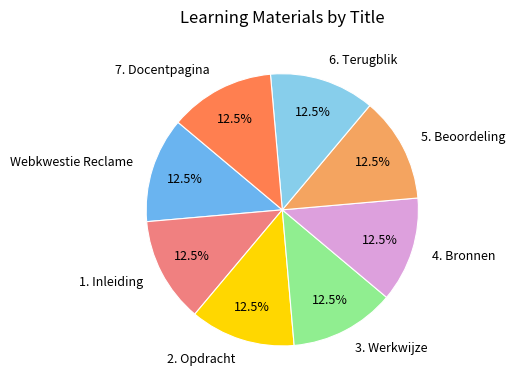

Is 6. Terugblik the majority of the pie?

No